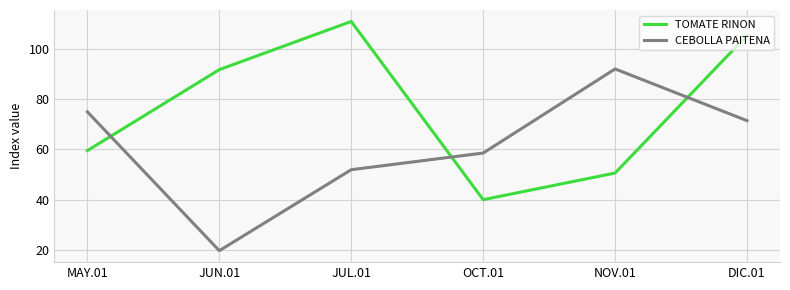

Reading left to right, extract all data points from this chart.

TOMATE RINON: MAY.01=59.5	JUN.01=91.7	JUL.01=110.8	OCT.01=40.1	NOV.01=50.6	DIC.01=105.2
CEBOLLA PAITENA: MAY.01=74.9	JUN.01=19.8	JUL.01=52.0	OCT.01=58.6	NOV.01=91.9	DIC.01=71.4